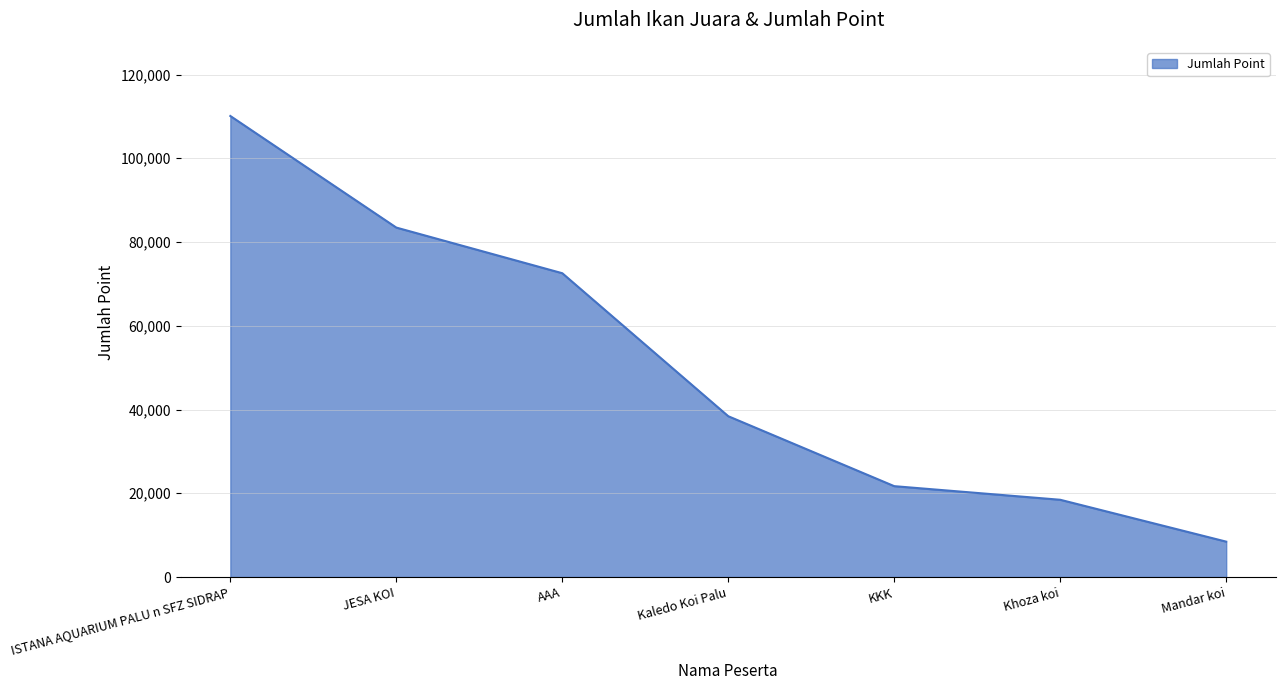

What is the sum of the values at JESA KOI and KKK?

105150